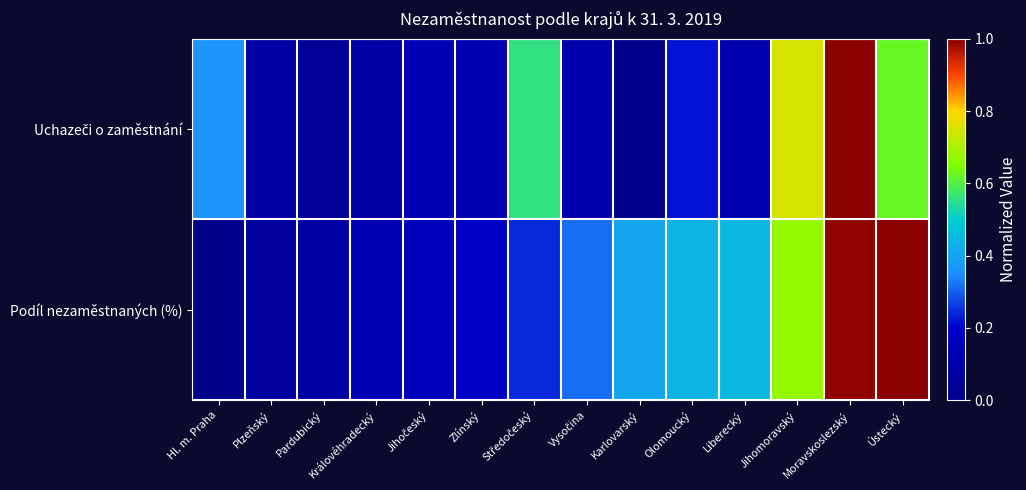

Rank the series at Moravskoslezský from highest to lowest value.

Uchazeči o zaměstnání, Podíl nezaměstnaných (%)